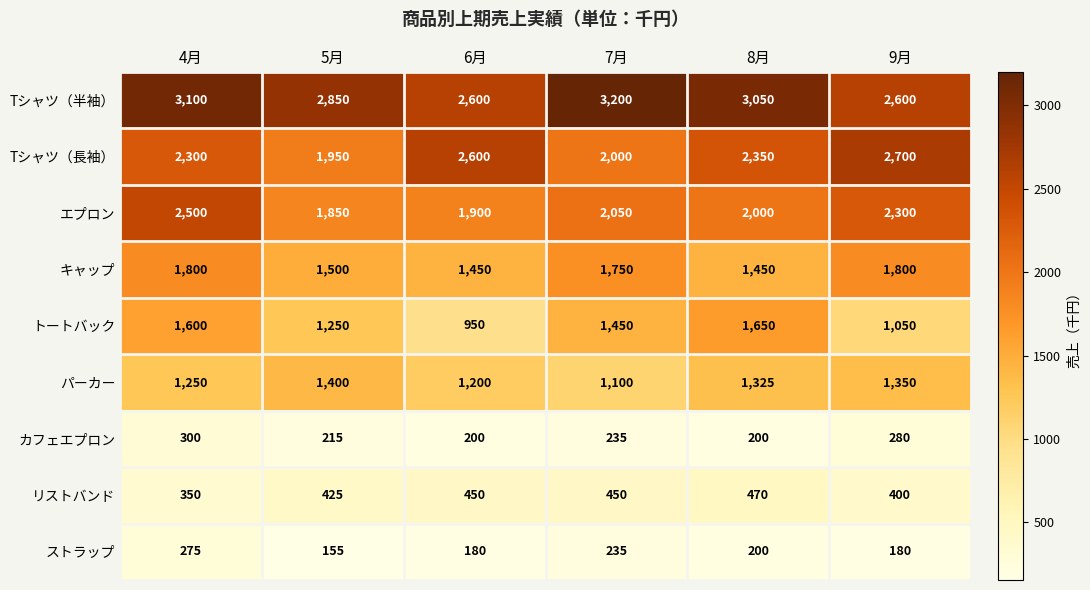

Rank the series at 9月 from highest to lowest value.

Tシャツ（長袖）, Tシャツ（半袖）, エプロン, キャップ, パーカー, トートバック, リストバンド, カフェエプロン, ストラップ